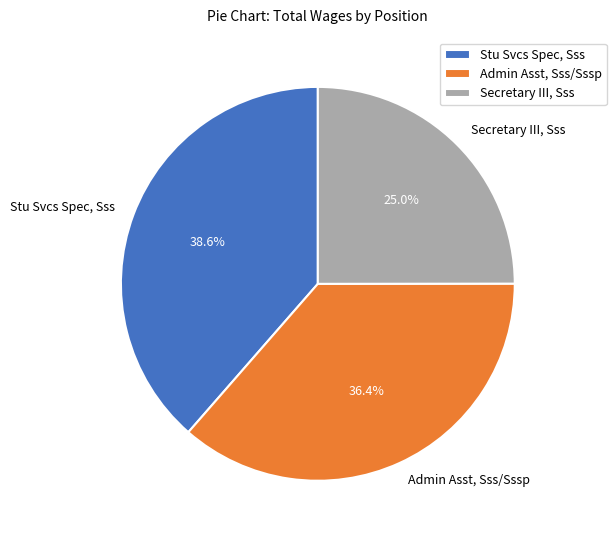

Does any single category account for the majority?

No